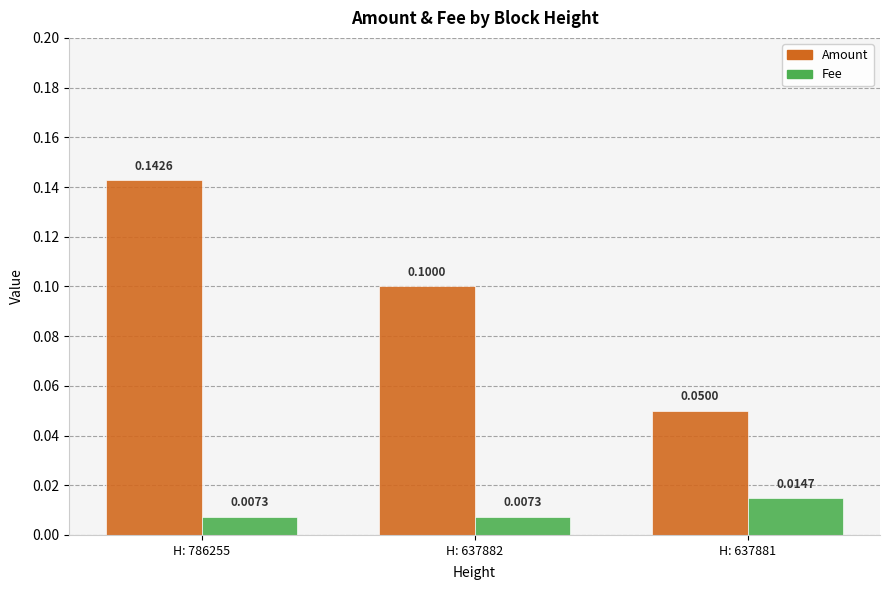

Between H: 786255 and H: 637881, which series saw the biggest shift?

Amount